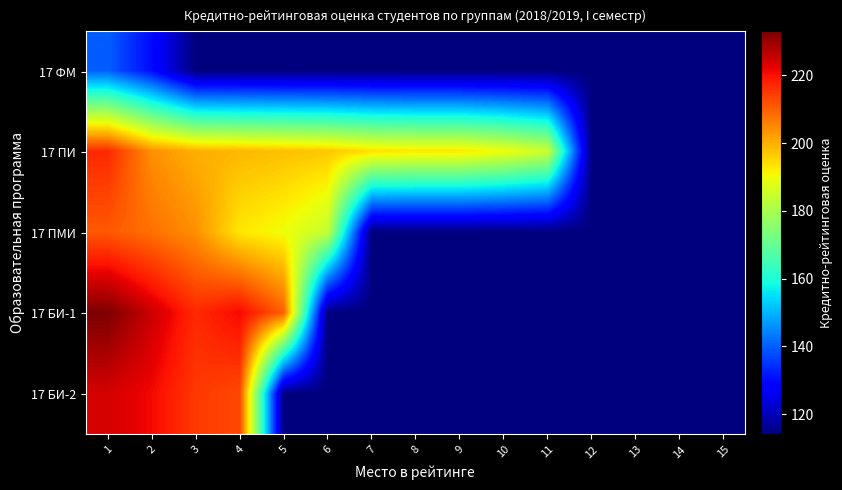

Which label corresponds to the largest value in the chart?

1